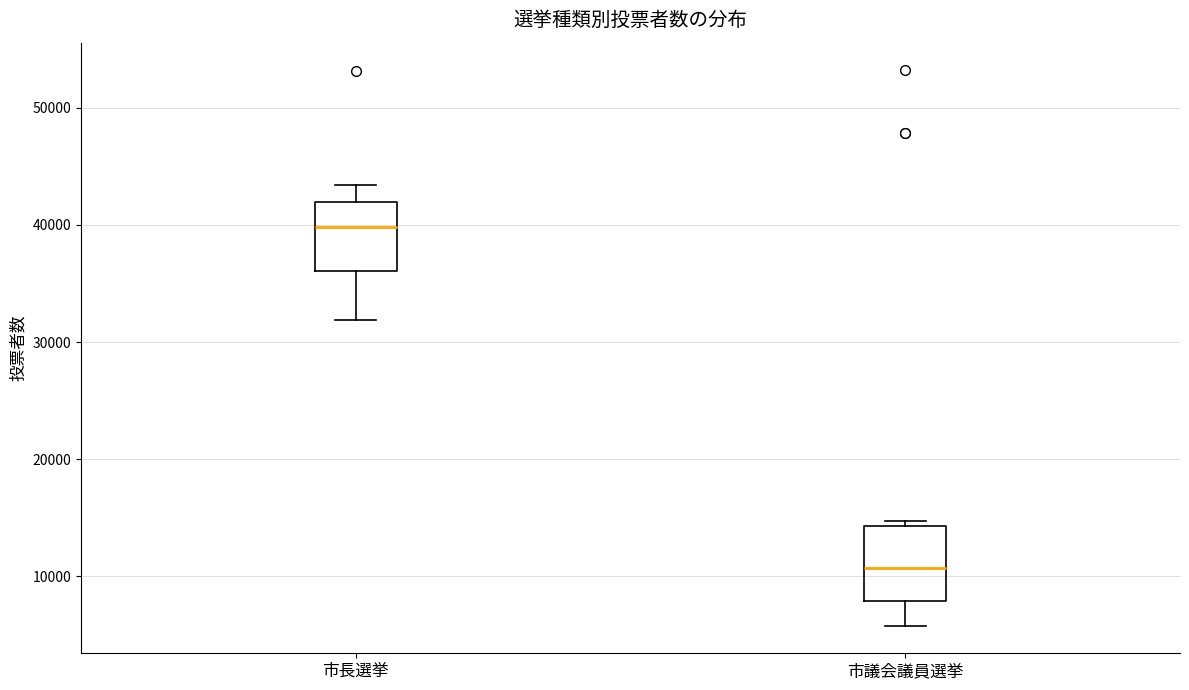

Which box's median line is the lowest?

市議会議員選挙